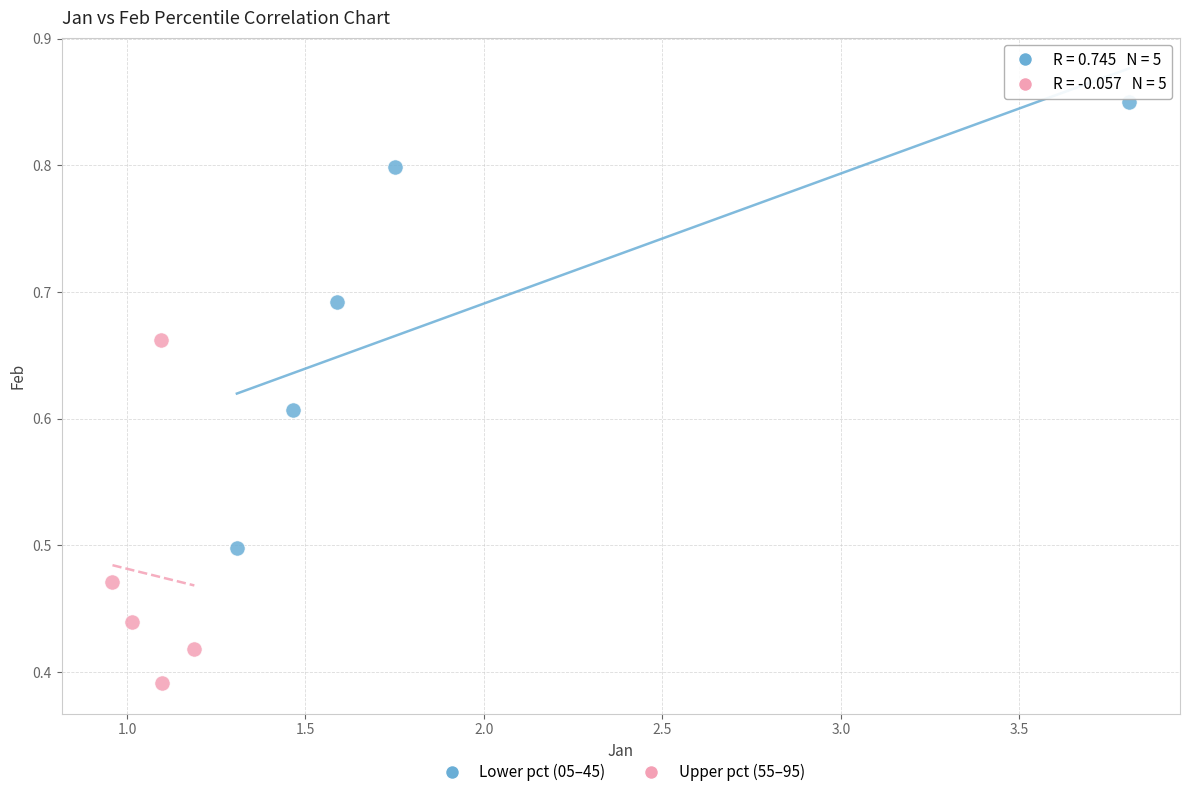

Which series reaches the maximum Y coordinate?

Lower pct (05–45)